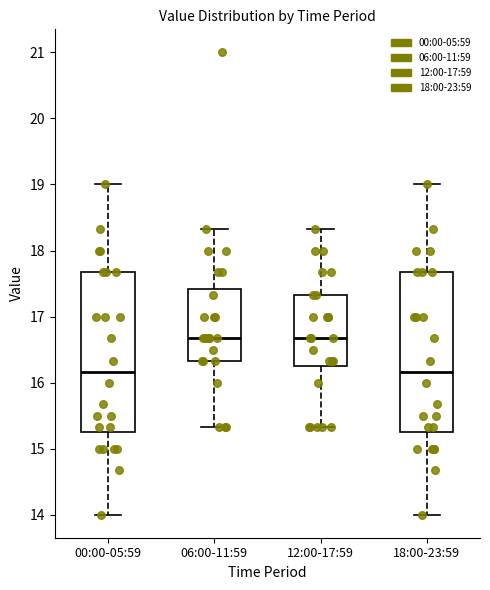

Reading left to right, read every box against the y-axis: the position of its median line, the range the box covers, and the ends of its whiskers. The values are not printed on the chart, so give them approximately, as read against the axis.

00:00-05:59: median 16.2, box 15.2 to 17.7, whiskers 14.0 to 19.0
06:00-11:59: median 16.7, box 16.3 to 17.4, whiskers 15.3 to 18.3
12:00-17:59: median 16.7, box 16.2 to 17.3, whiskers 15.3 to 18.3
18:00-23:59: median 16.2, box 15.2 to 17.7, whiskers 14.0 to 19.0